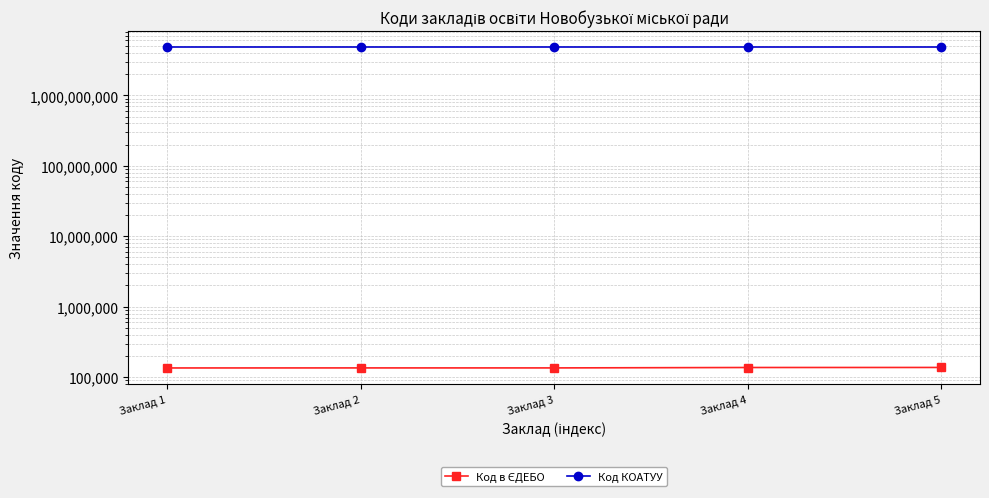

What is the minimum value shown in the chart?

135049